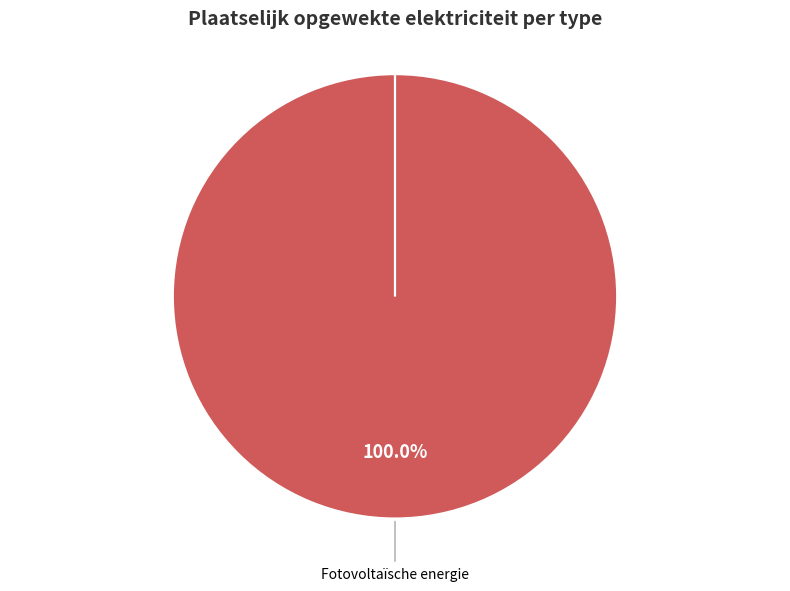

Does Windkracht account for over 50% of the chart?

No